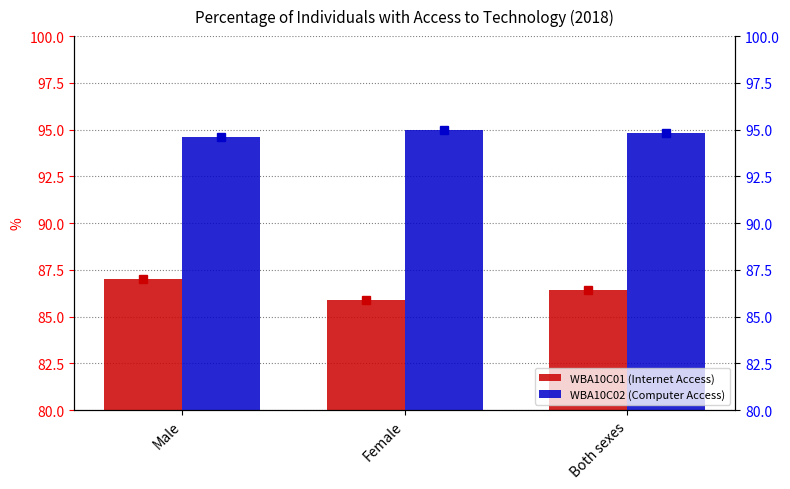

What is the sum of all WBA10C01 (Internet Access) values?

259.3